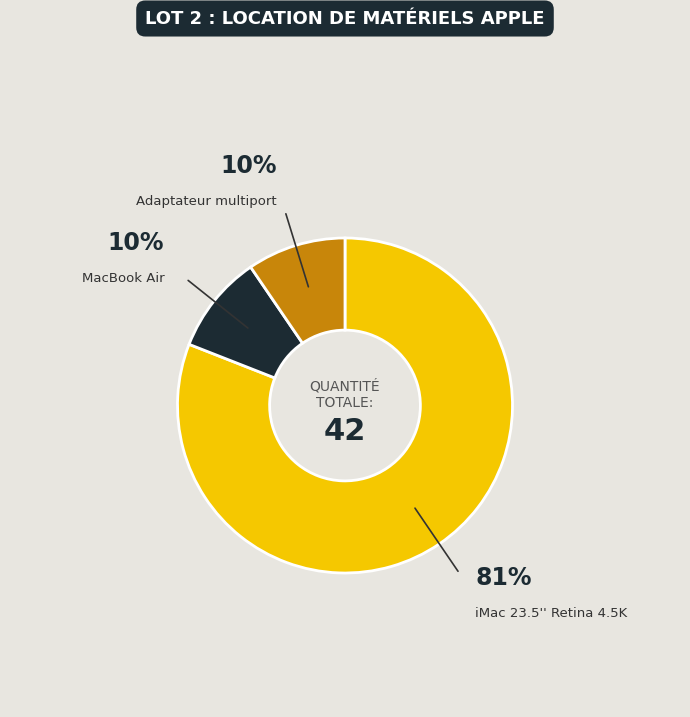

How many segments does this pie chart have?

3